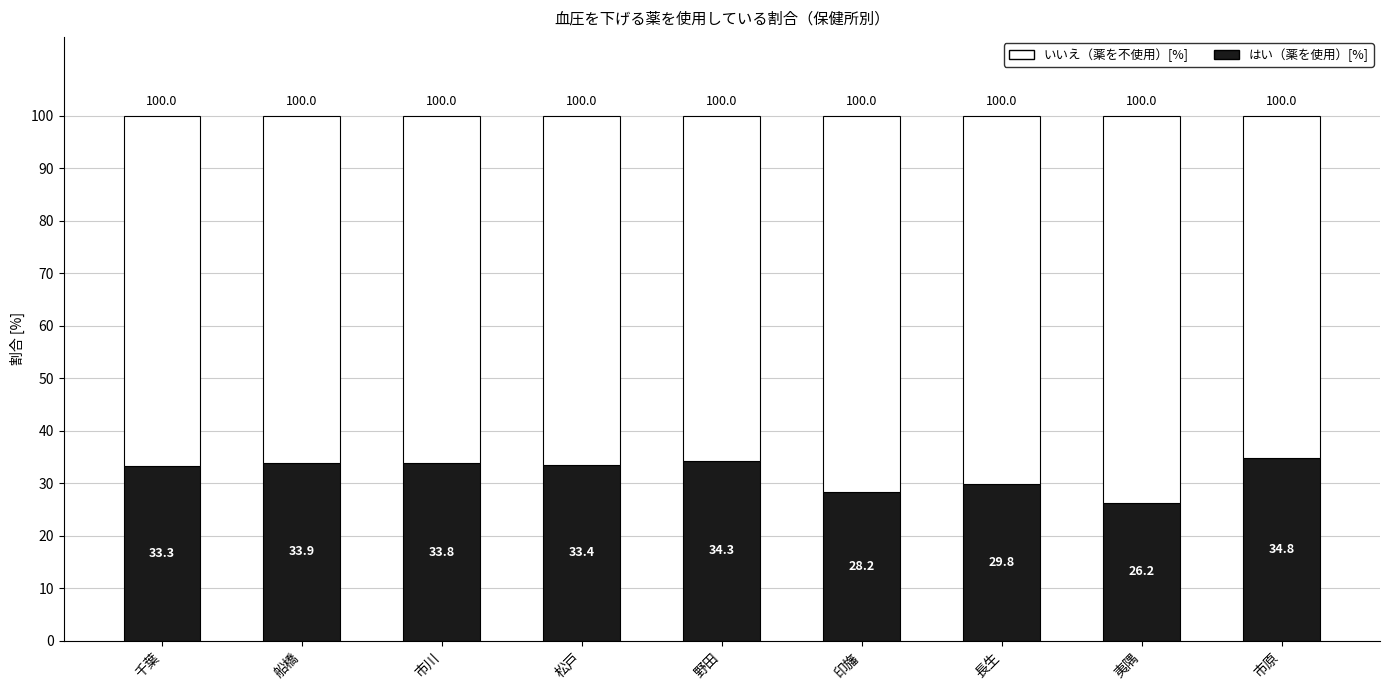

What is the maximum value for はい（薬を使用）[%]?

34.8